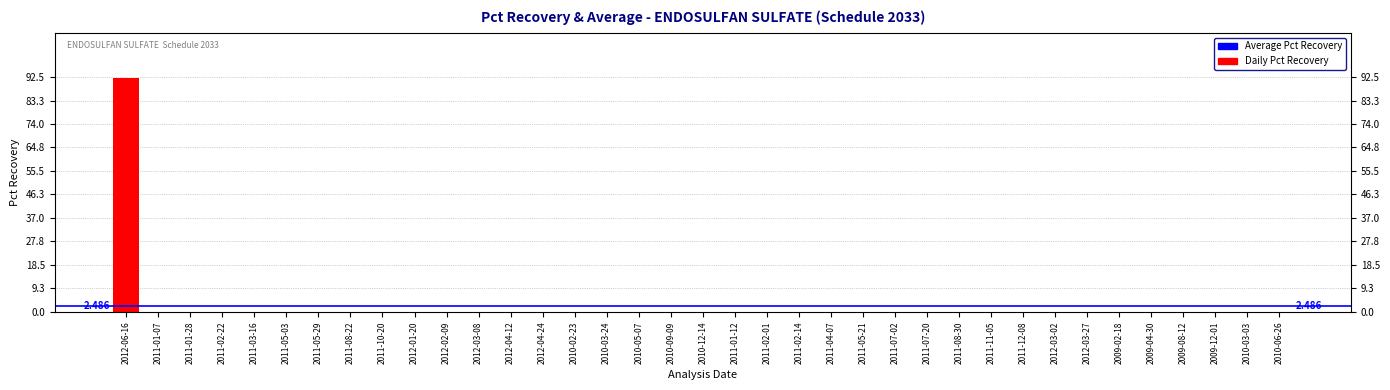

How many data points are above 0?

1